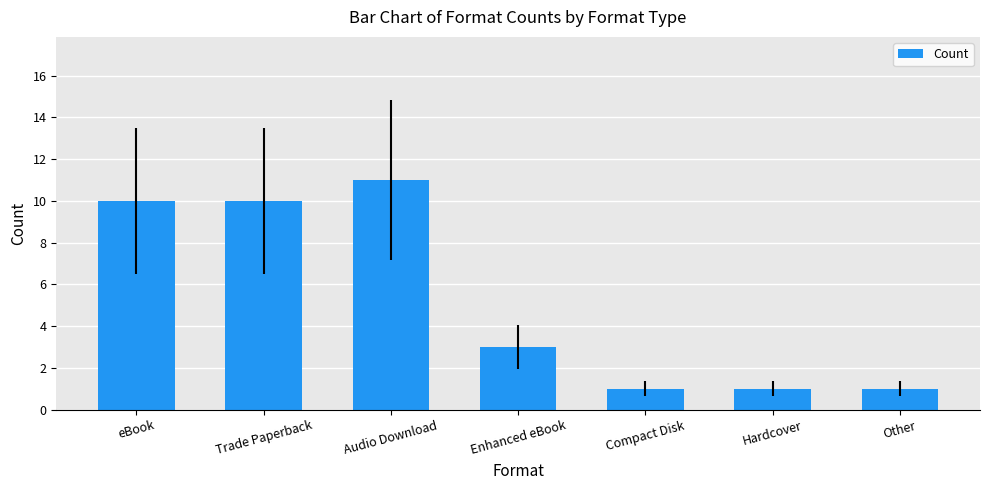

Between Audio Download and Trade Paperback, which is larger?

Audio Download